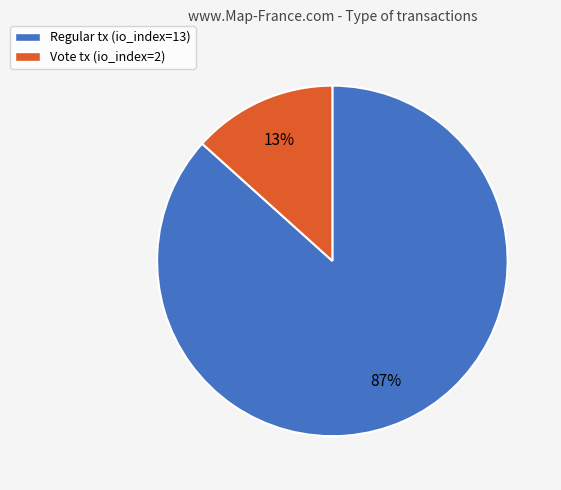

To the nearest percent, what percentage of the pie is Vote tx (io_index=2)?

13%